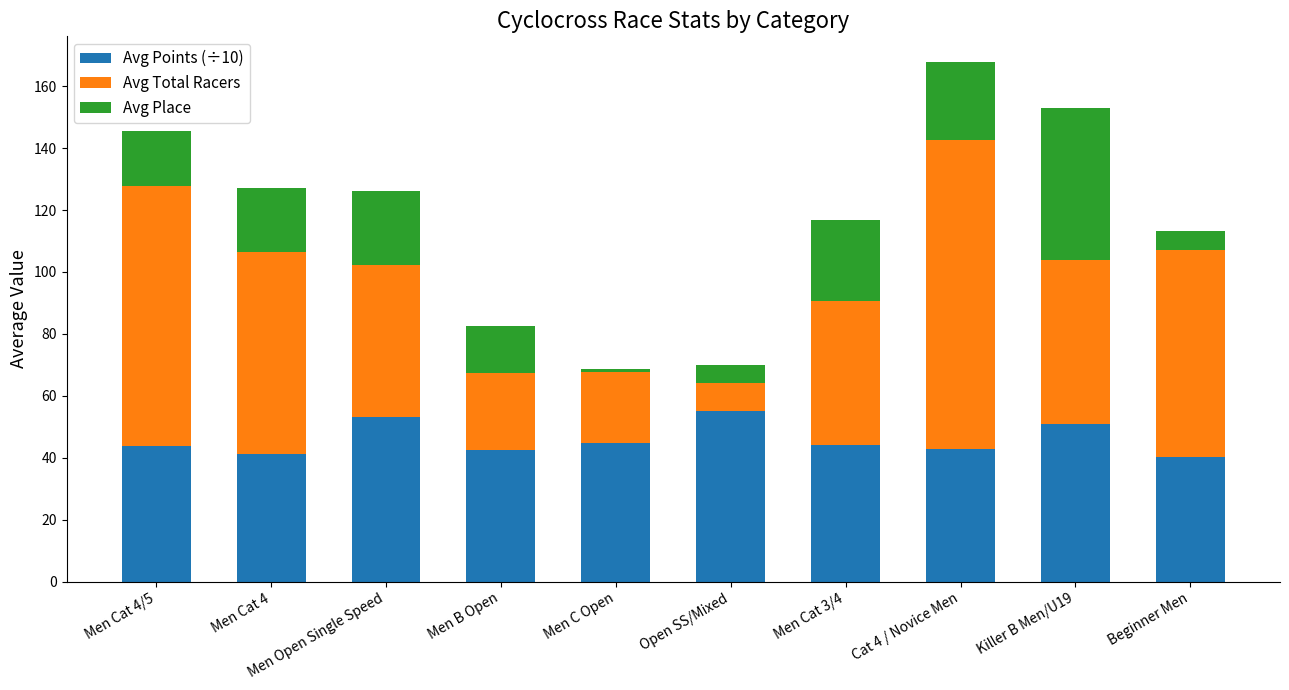

How many bars are there in total?

10